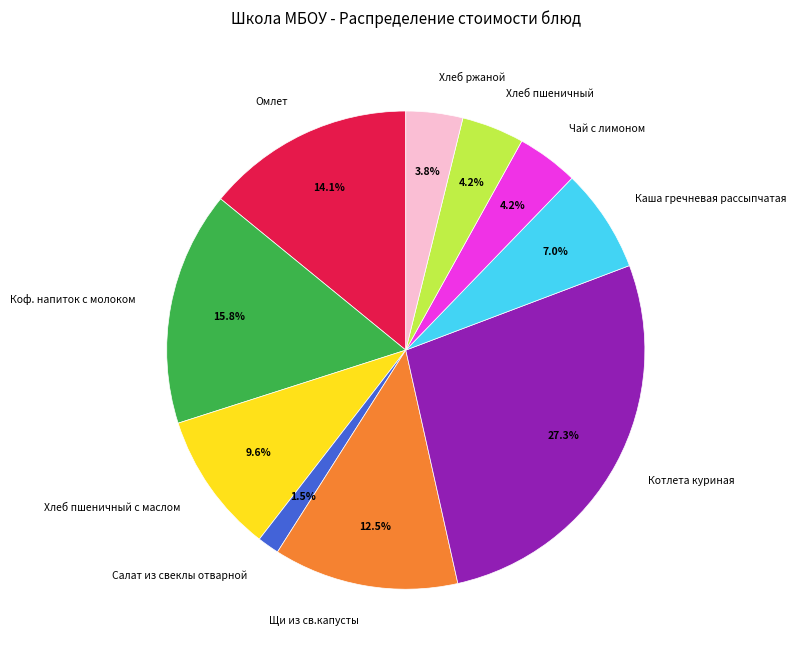

Which has a higher value, Хлеб ржаной or Коф. напиток с молоком?

Коф. напиток с молоком